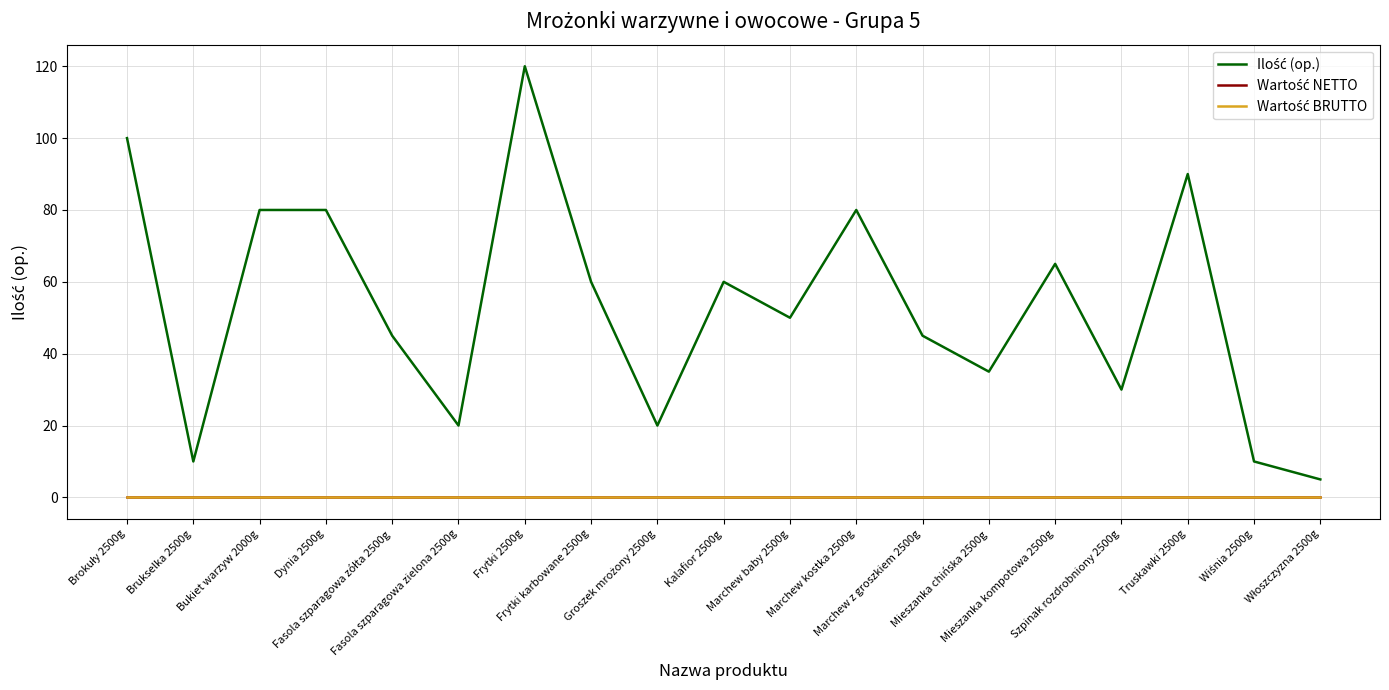

Does the chart display data point markers on the line(s)?

No